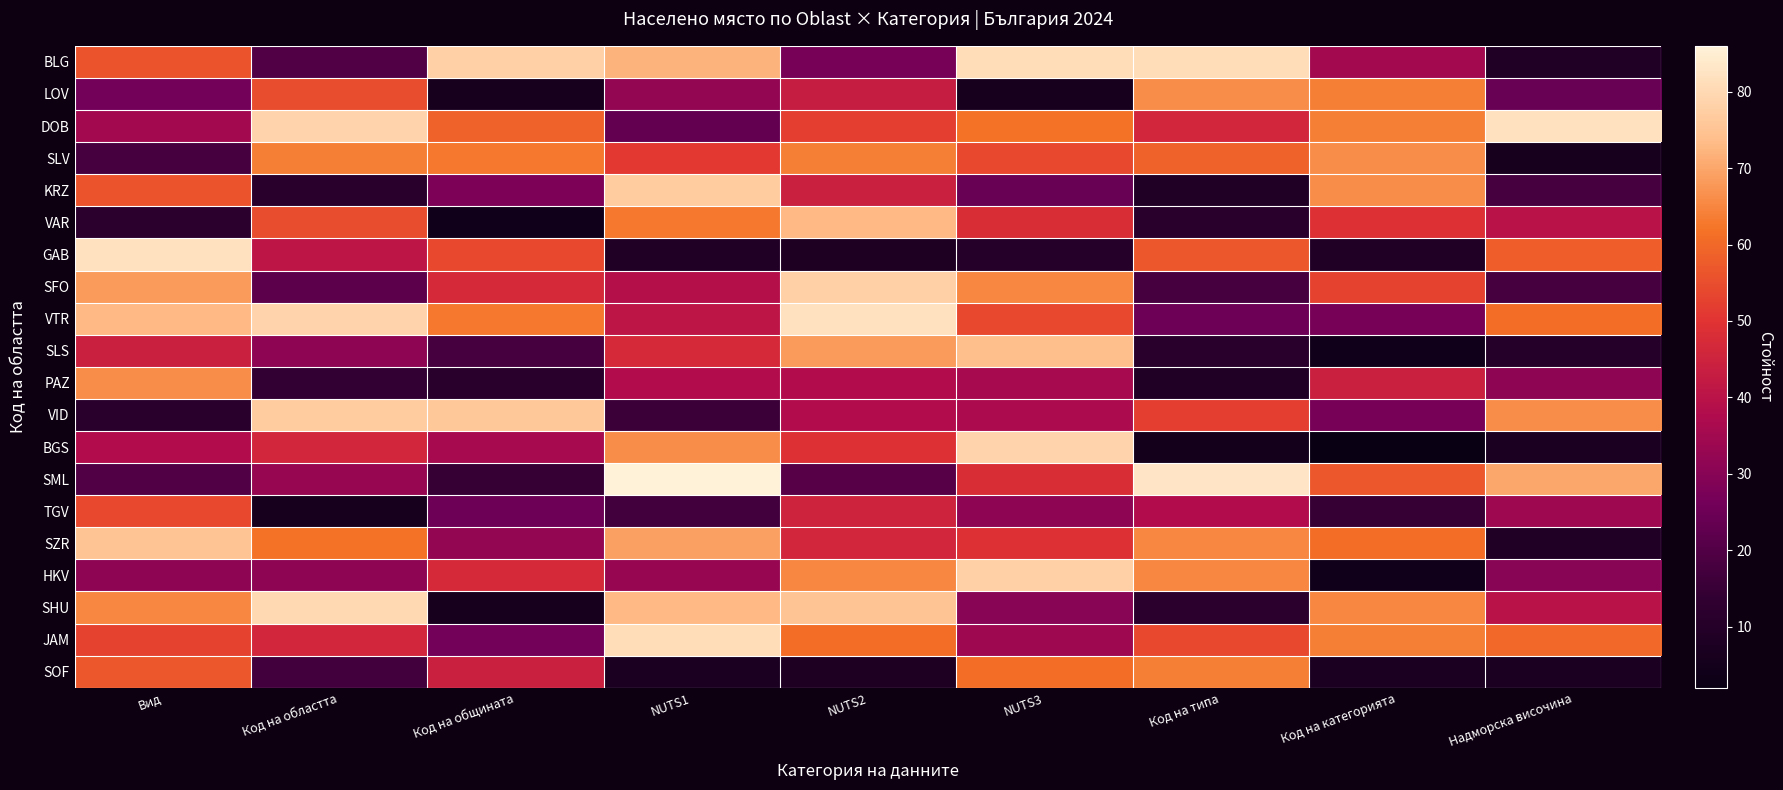

What is the minimum value shown in the chart?

2